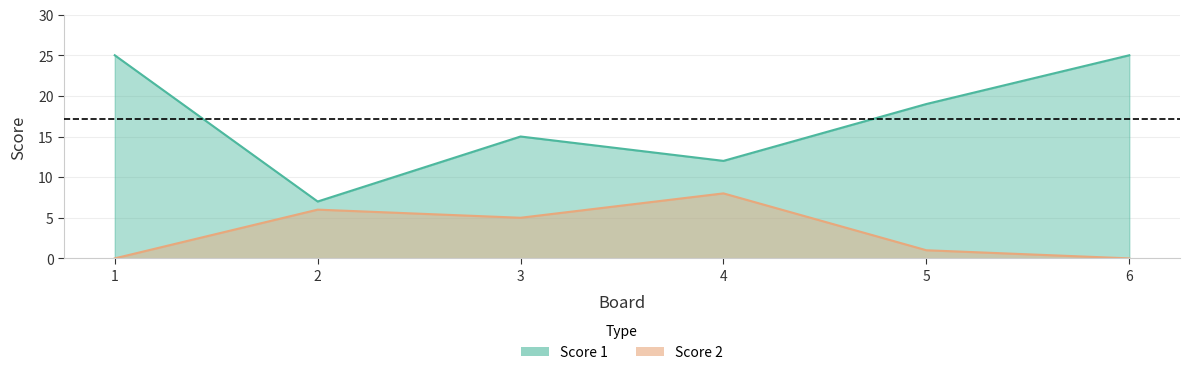

The Score 1 series shows 6 at 6. True or false?

False